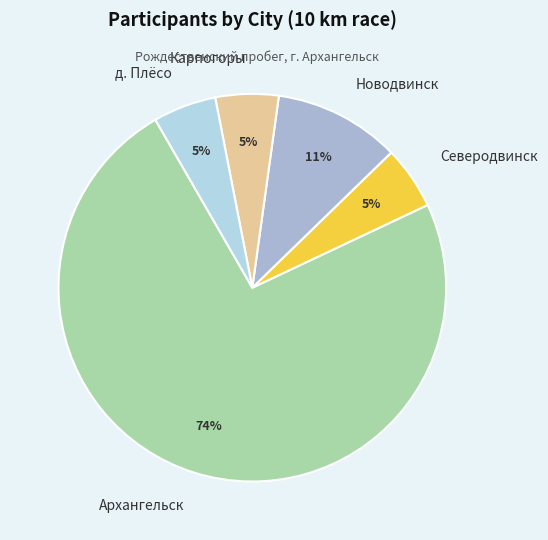

Which category has the biggest portion of the pie?

Архангельск